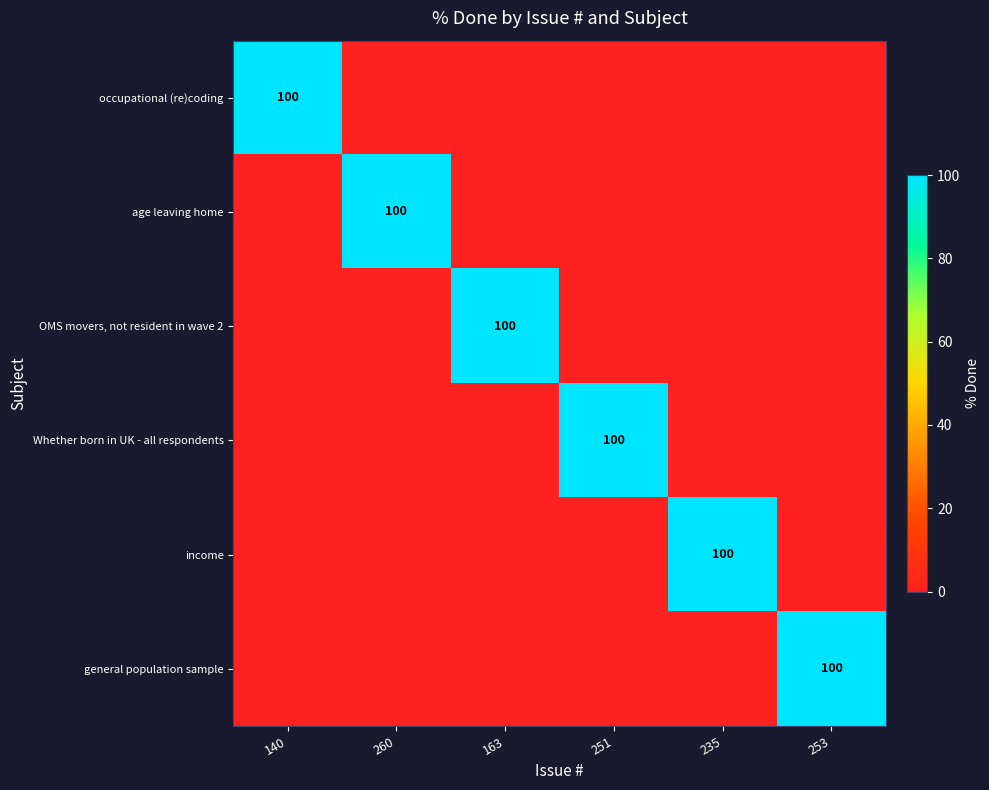

The general population sample series shows 36 at 253. True or false?

False